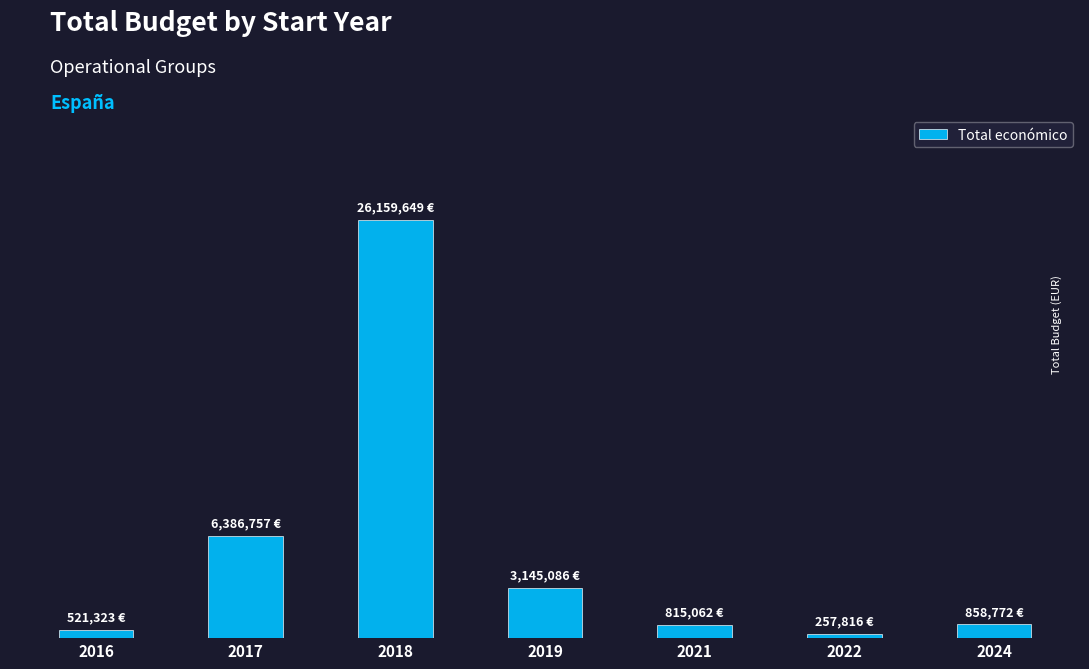

What value does the data have at 2017, to the nearest 100?

6386800